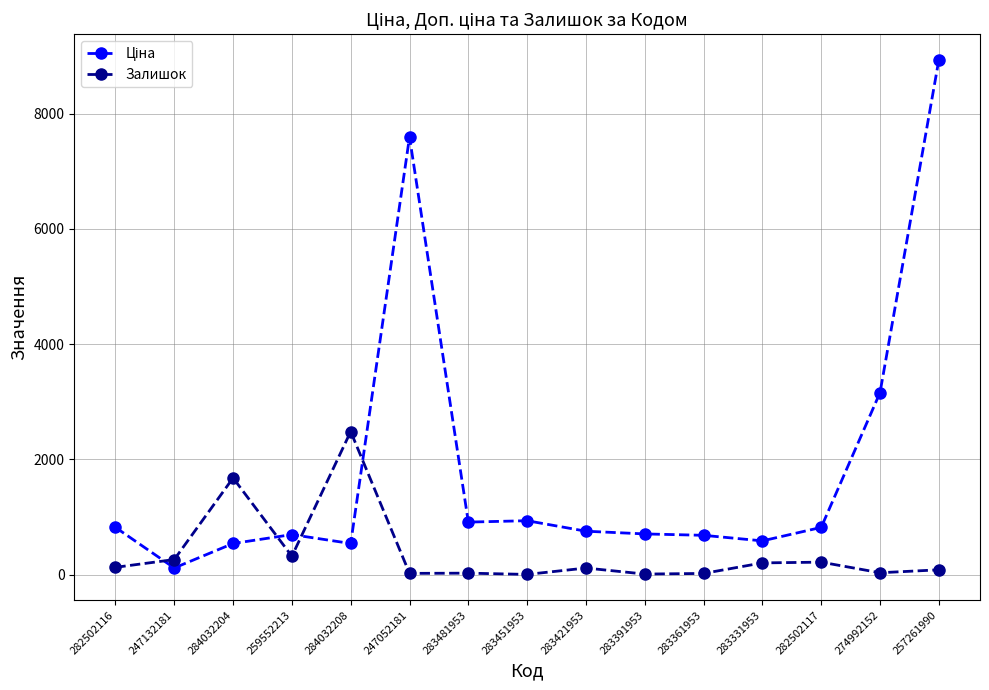

True or false: Залишок has a value of 24.0 at 283481953.

True